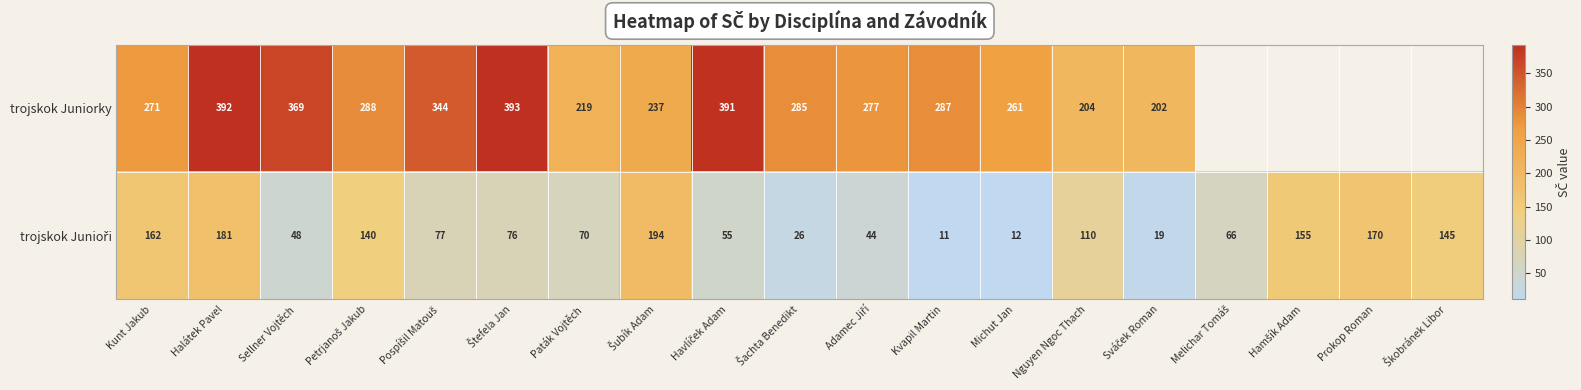

What is the total value across all series at Kvapil Martin?

298